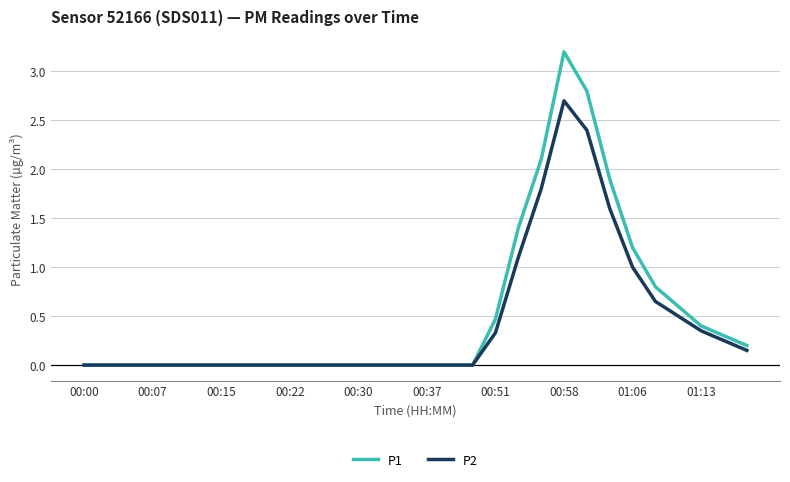

Rank the series by their maximum value, from highest to lowest.

P1, P2